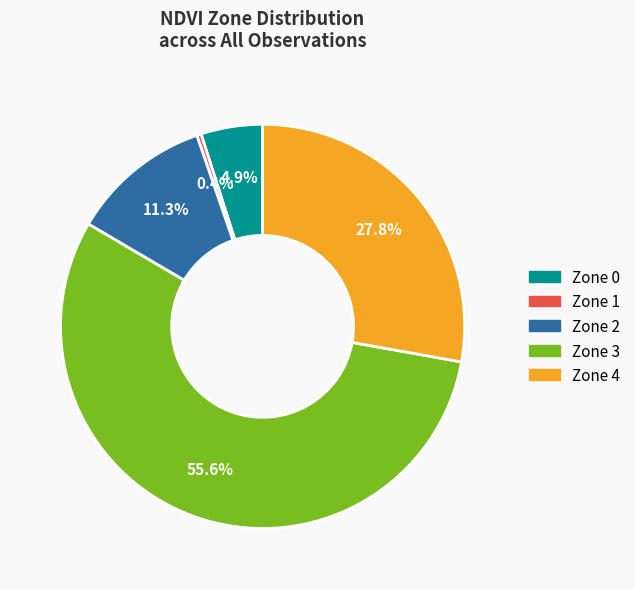

What is the largest slice in the pie chart?

Zone 3